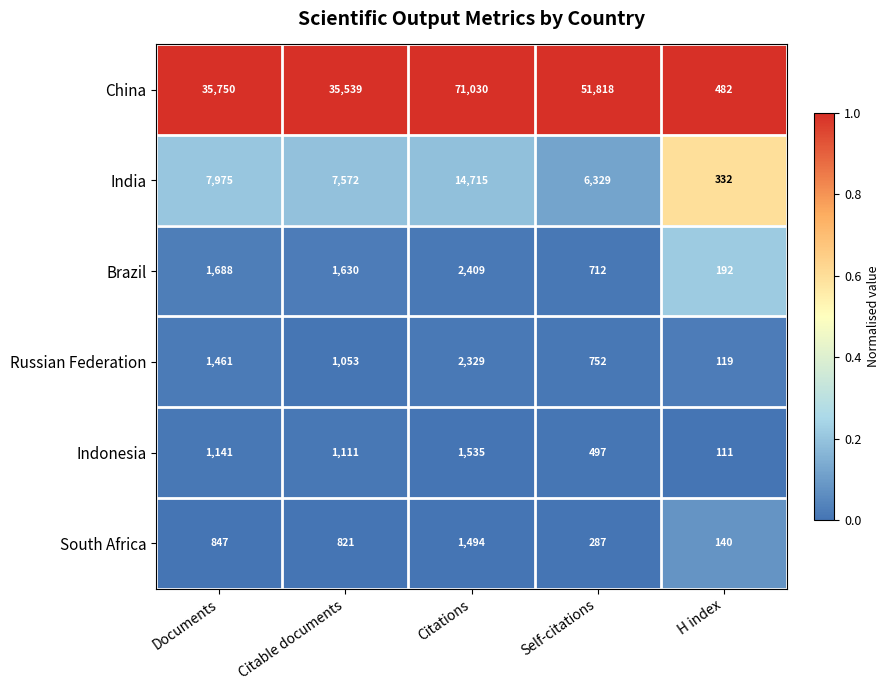

Reading left to right, extract all data points from this chart.

China: 35750	35539	71030	51818	482
India: 7975	7572	14715	6329	332
Brazil: 1688	1630	2409	712	192
Russian Federation: 1461	1053	2329	752	119
Indonesia: 1141	1111	1535	497	111
South Africa: 847	821	1494	287	140